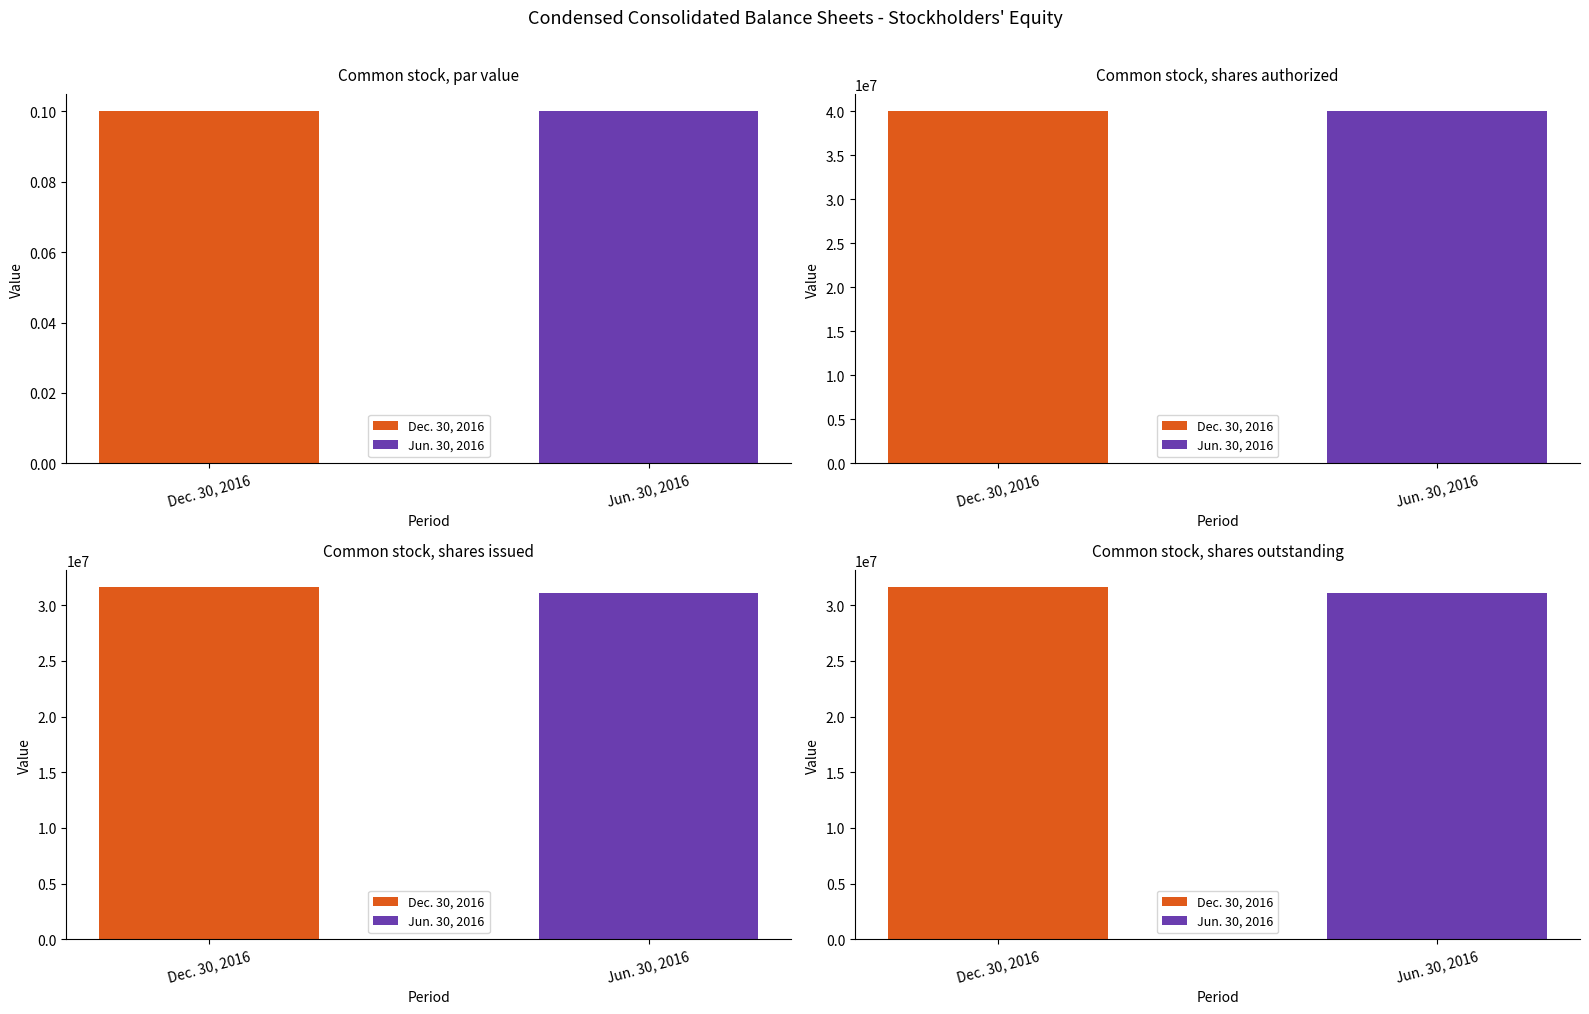

What is the difference between the highest and lowest values at Common stock, shares issued?

507040.0